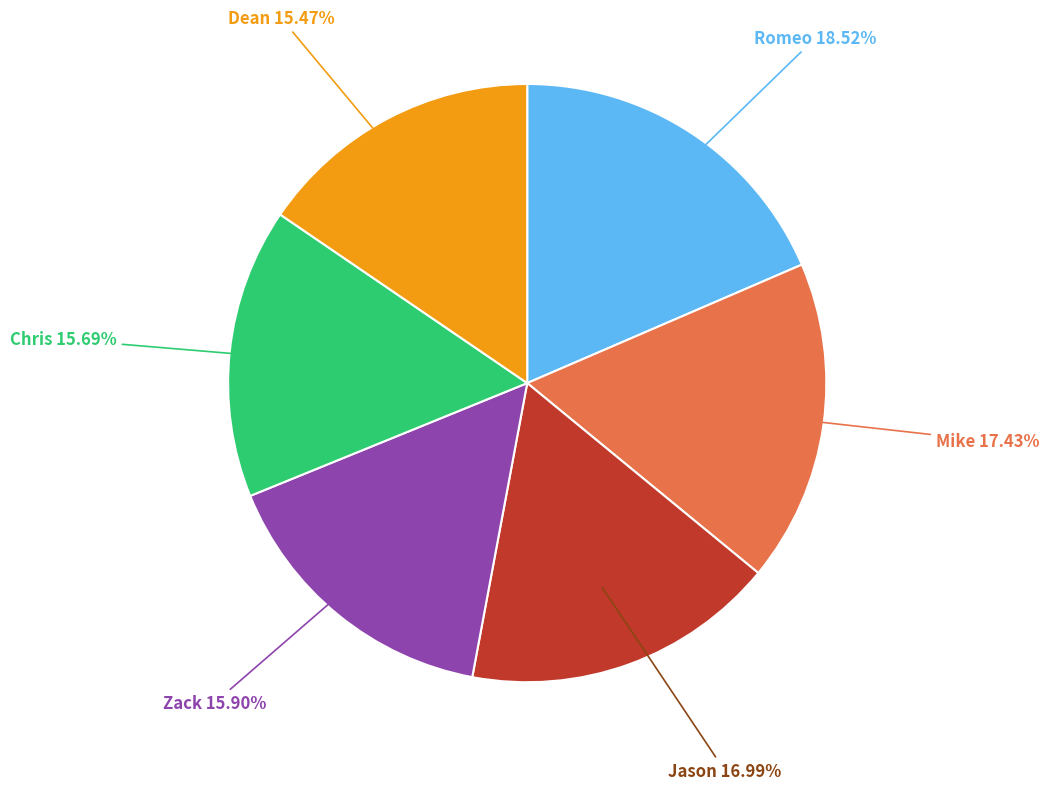

Is it true that Zack is 24% of the pie?

False